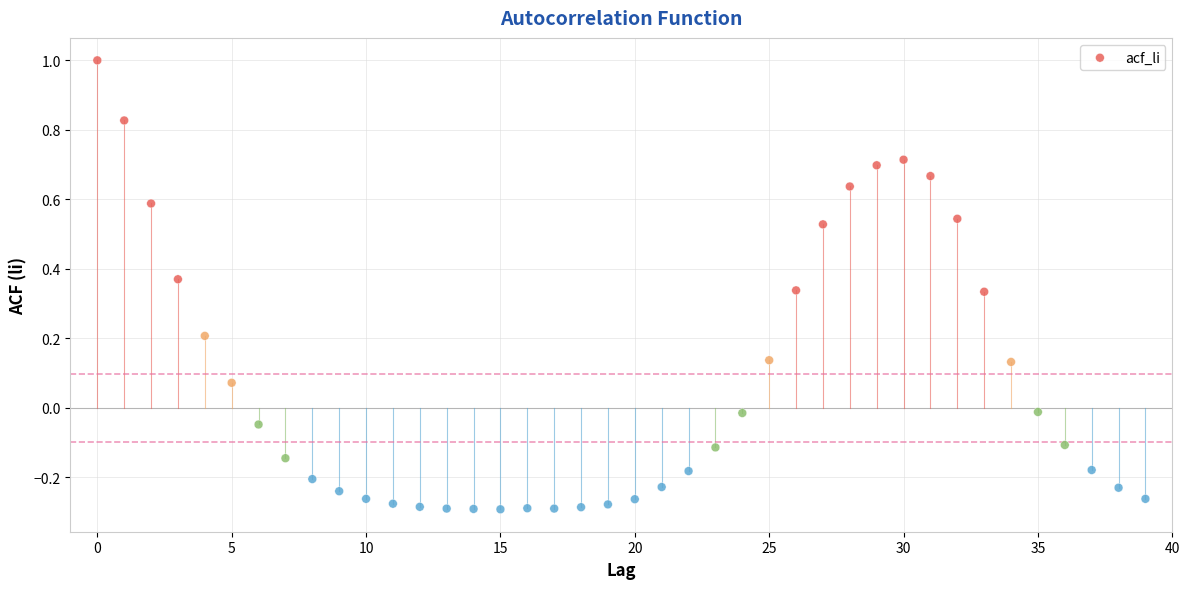

What is the range of Y values (max minus min)?

1.3